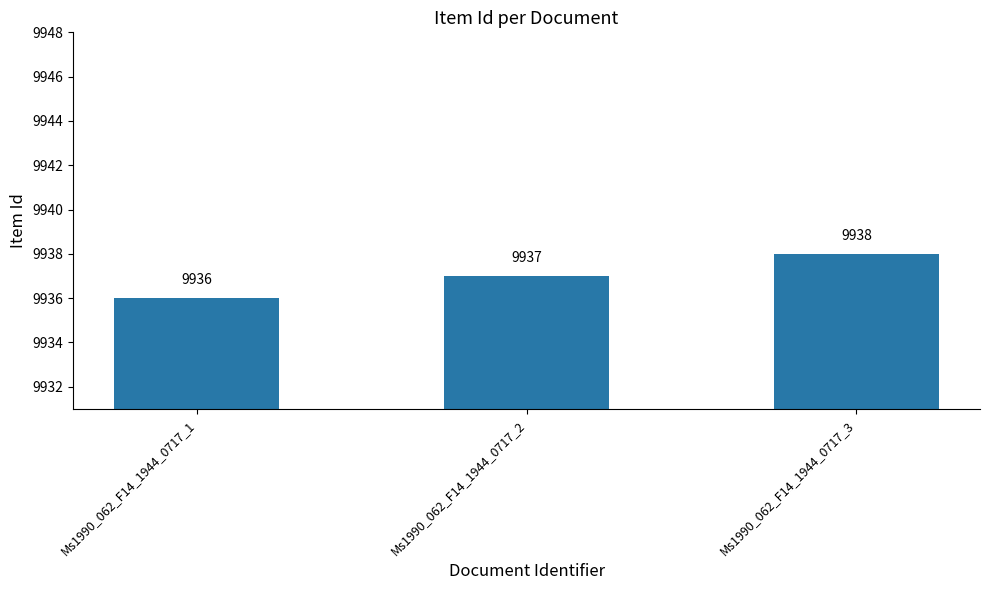

The value at Ms1990_062_F14_1944_0717_2 is 6451. True or false?

False